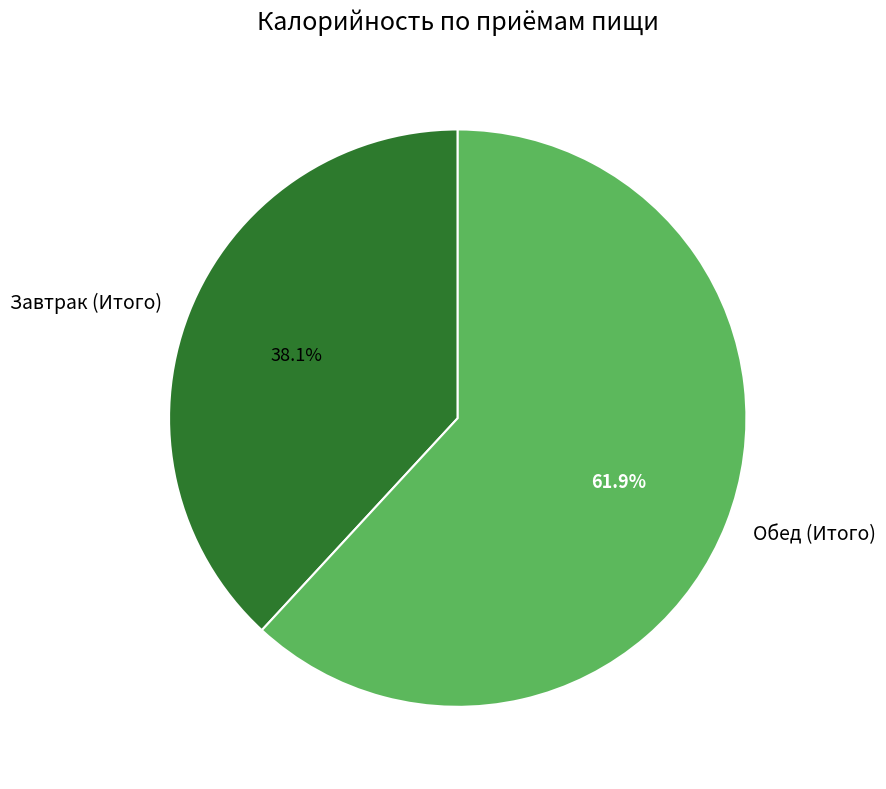

Combined, what portion of the pie is Завтрак (Итого) and Обед (Итого)?

100.0%